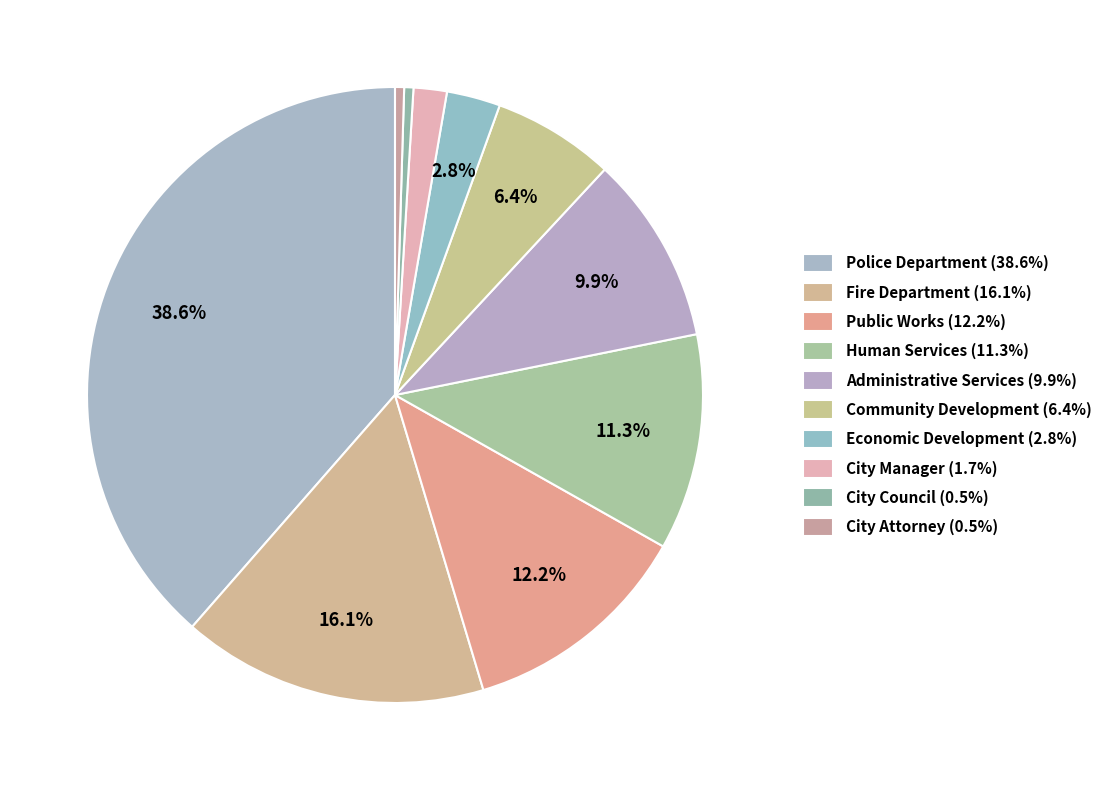

How many segments does this pie chart have?

10